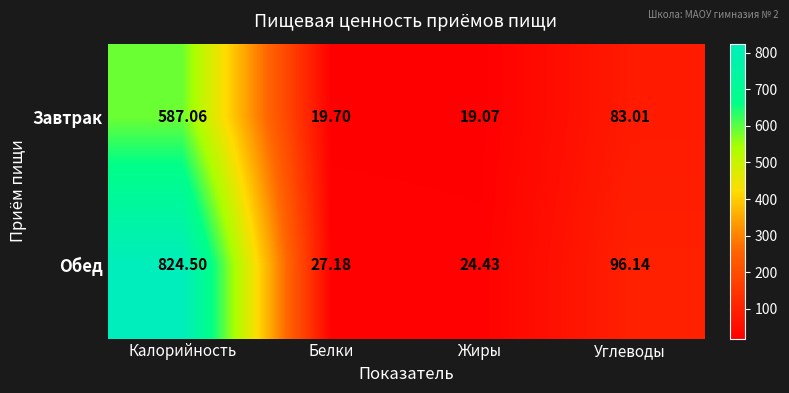

Is the value of Завтрак at Калорийность greater than the value of Обед at Углеводы?

Yes